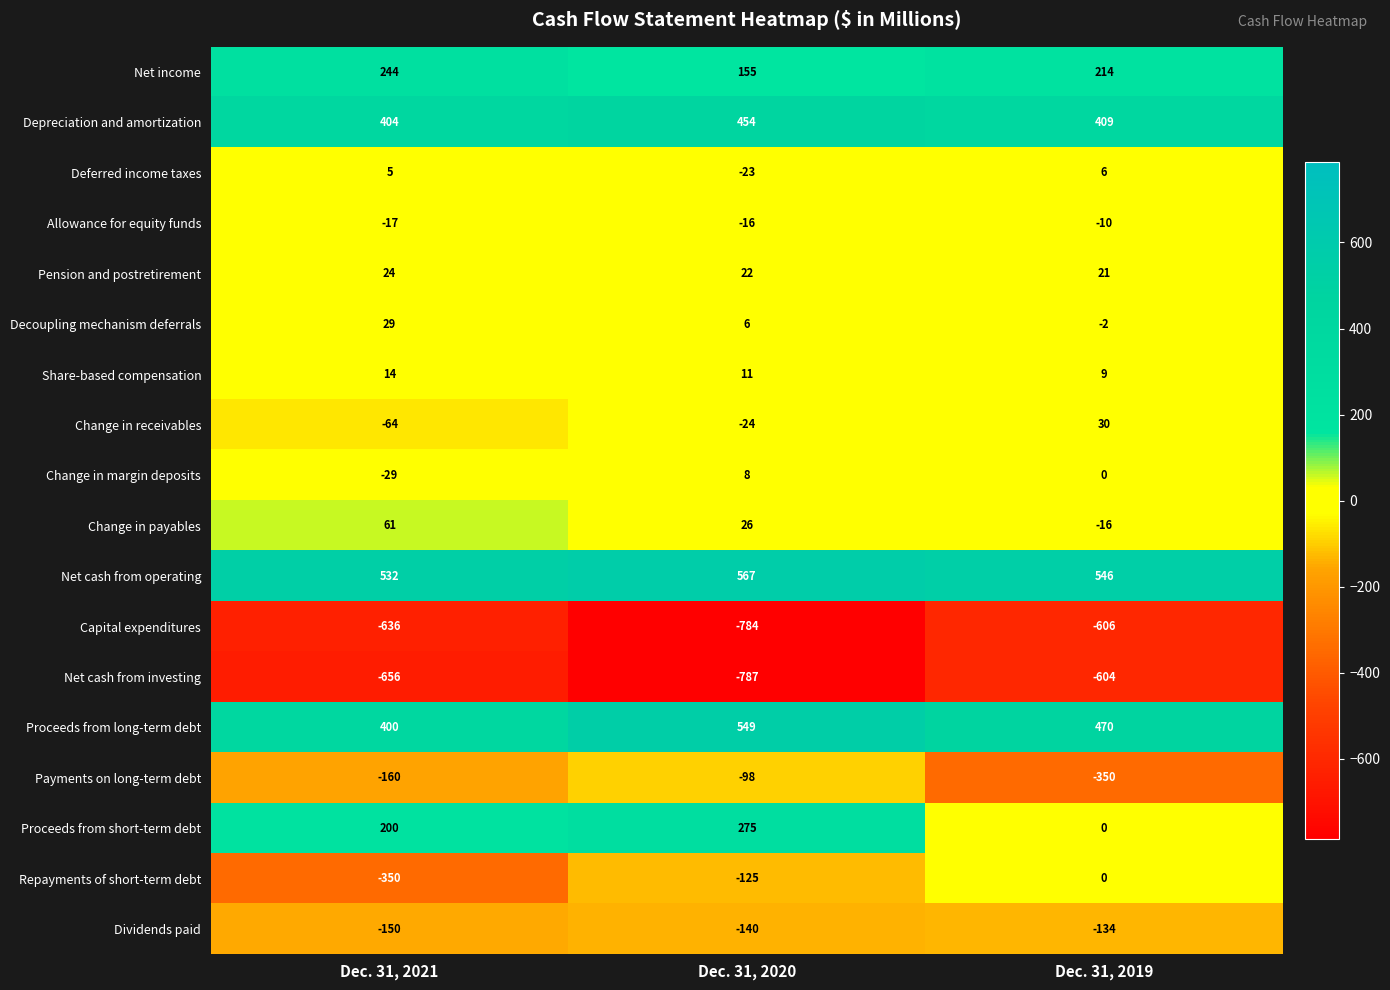

Count the number of data series in this chart.

18